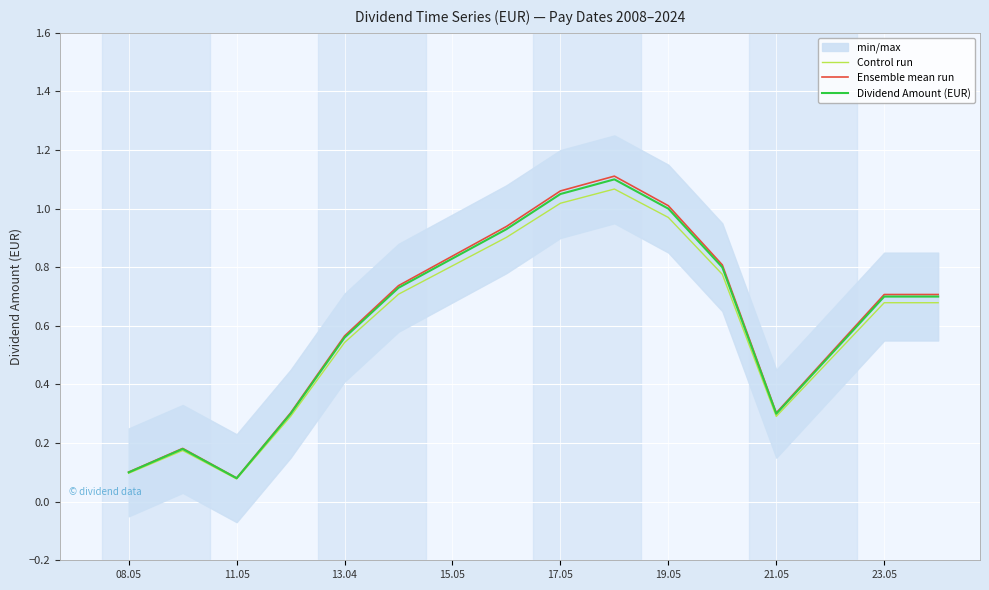

Is it true that Control run equals 1.1 at 23.05?

False